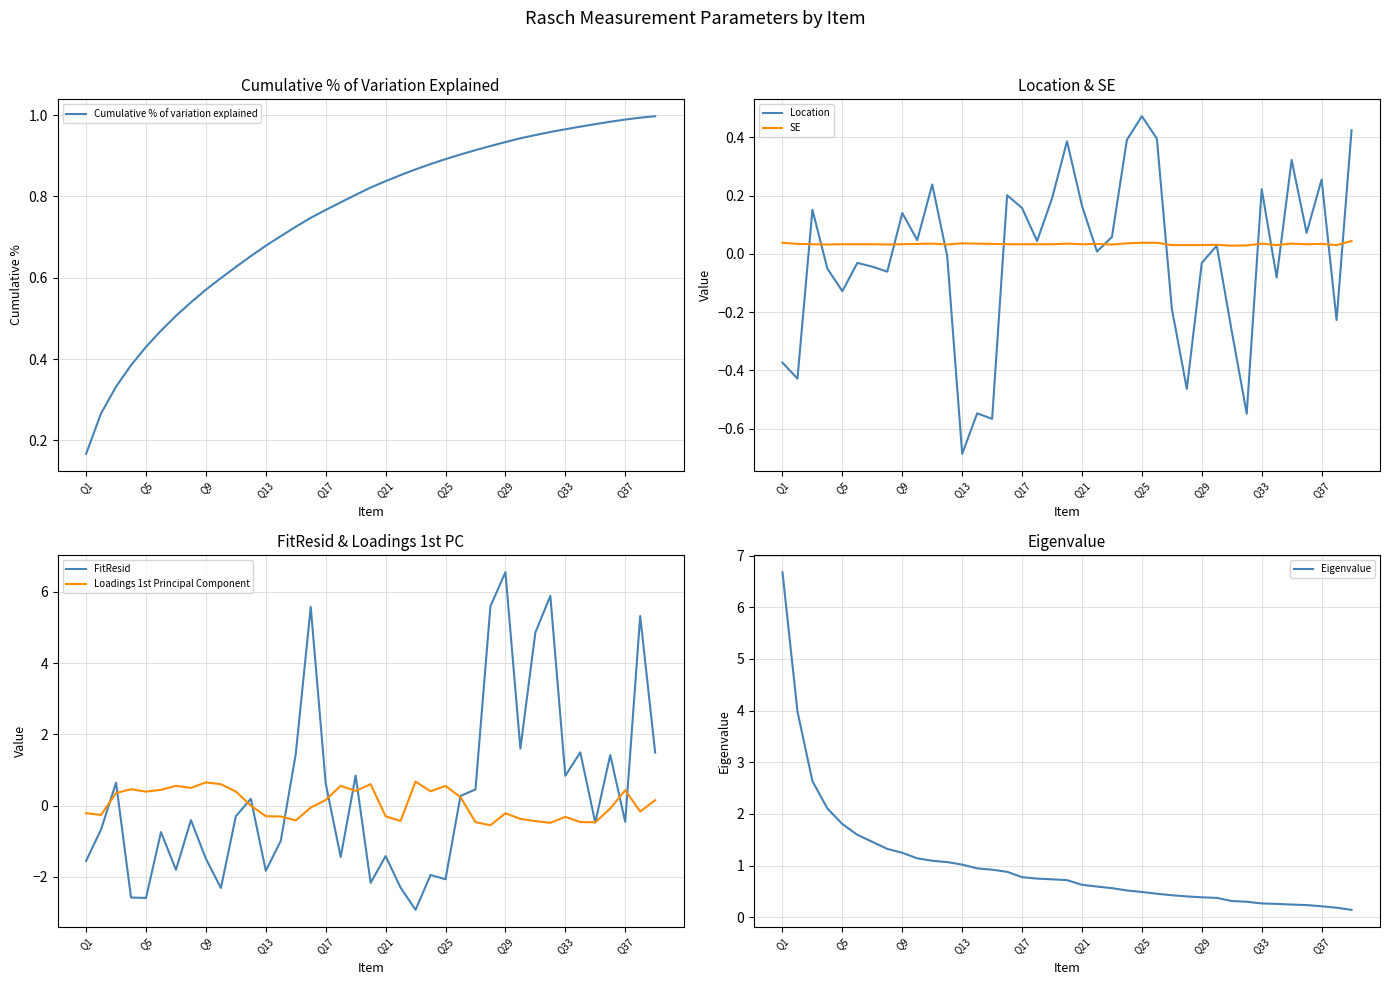

The value of SE at Q1 is 0.1. True or false?

False